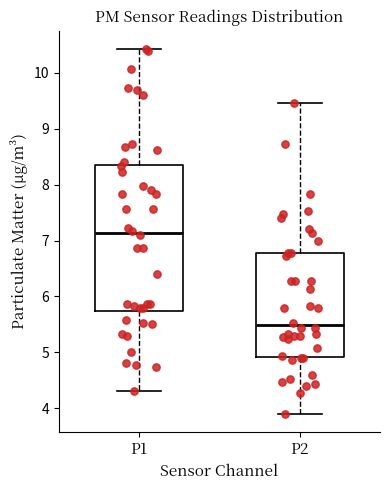

Reading left to right, read every box against the y-axis: the position of its median line, the range the box covers, and the ends of its whiskers. The values are not printed on the chart, so give them approximately, as read against the axis.

P1: median 7.1, box 5.7 to 8.3, whiskers 4.3 to 10.4
P2: median 5.5, box 4.9 to 6.8, whiskers 3.9 to 9.5